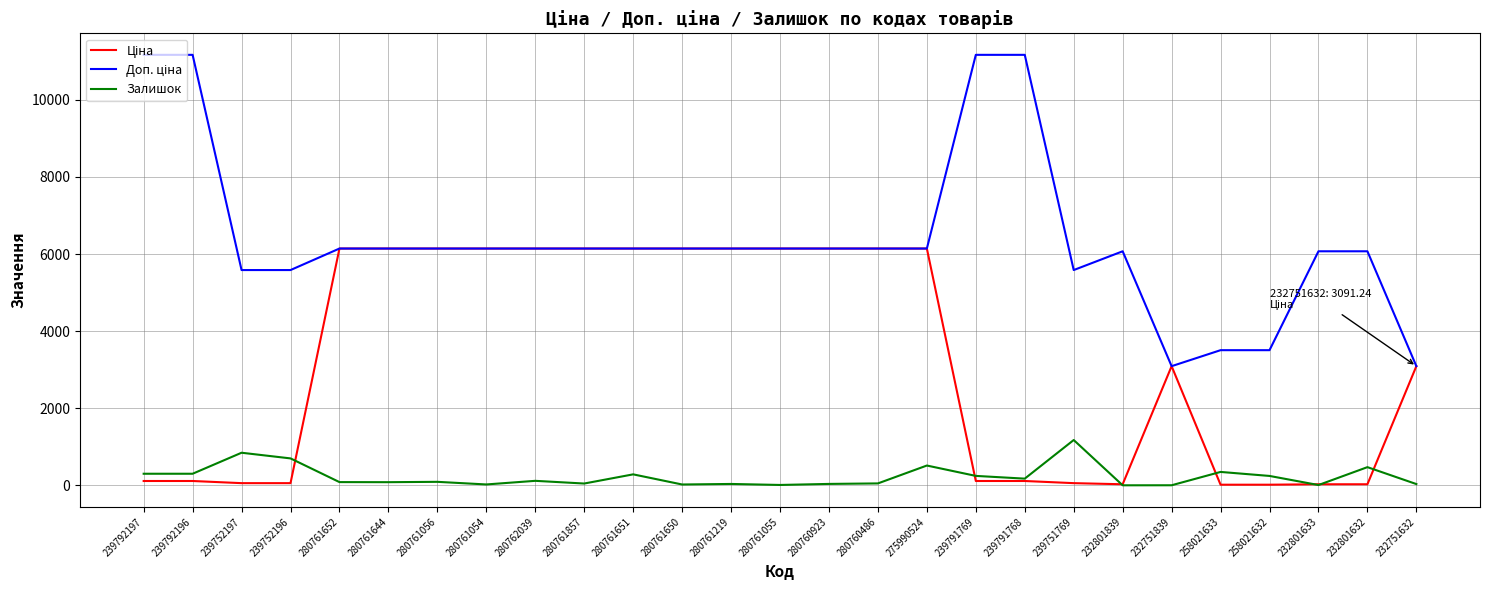

The value of Залишок at 239792196 is 300.0. True or false?

True